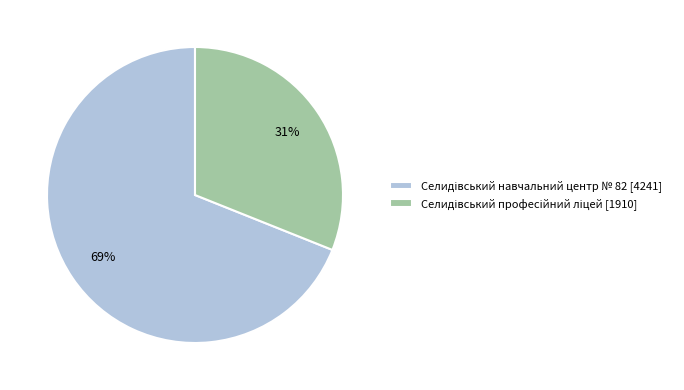

To the nearest percent, what is the difference between the largest and smallest slice percentages?

38%